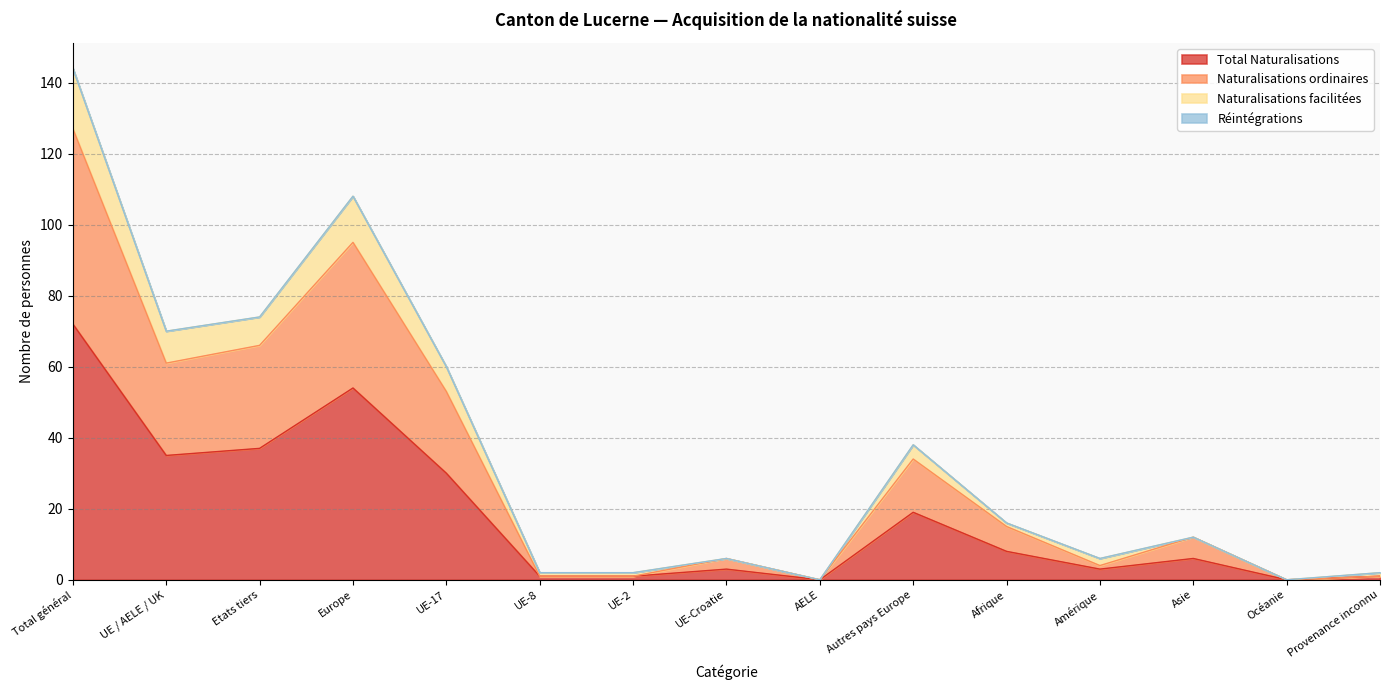

Is it true that Naturalisations ordinaires equals 1 at UE-8?

True